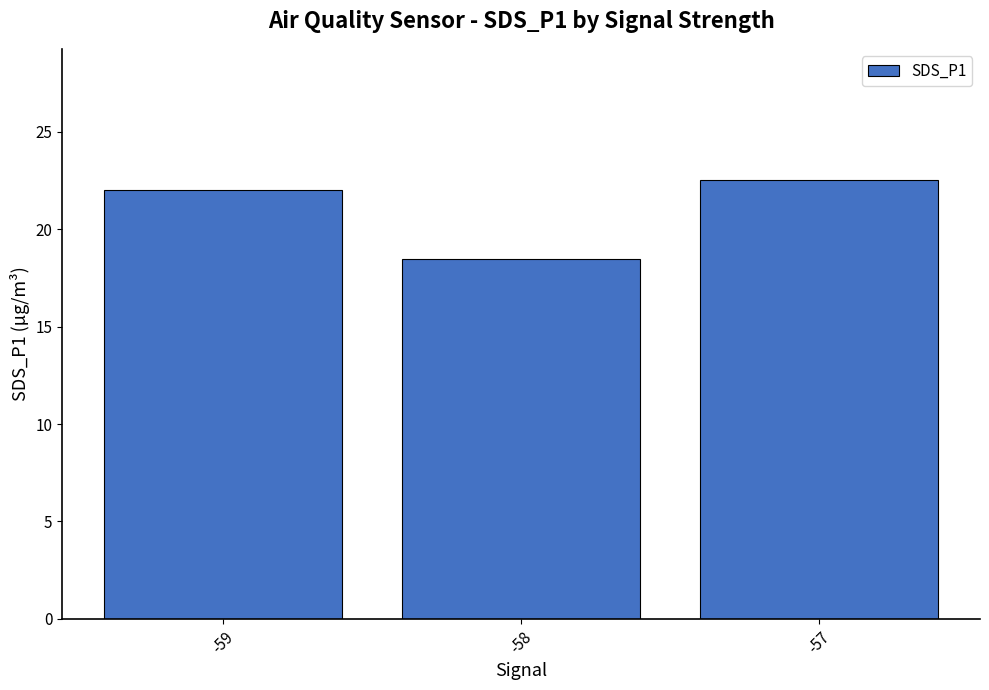

What is the ratio of the value at -58 to the value at -59?

0.8